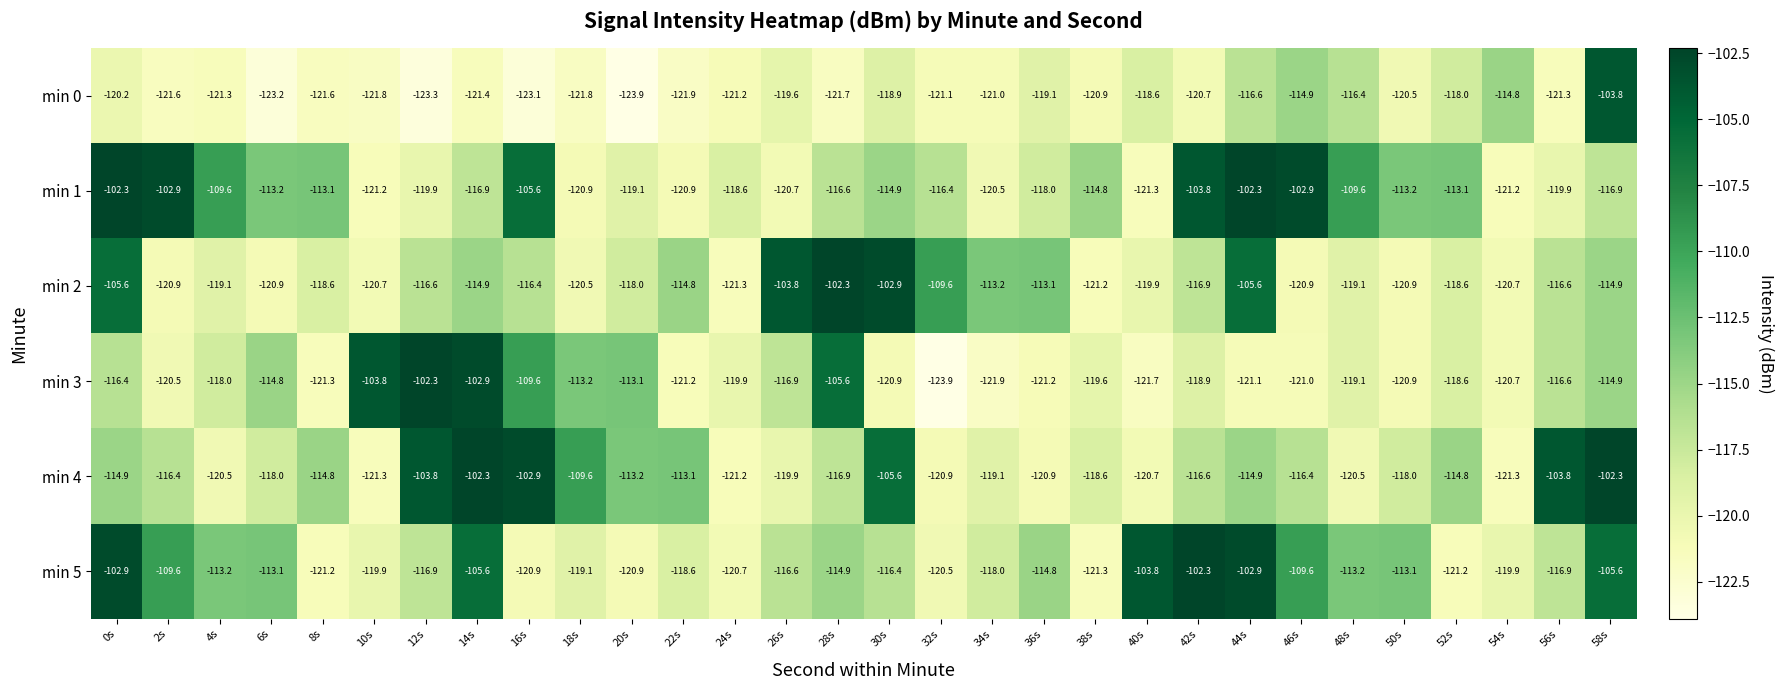

What value does the min 4 series have at 44s?

-114.9